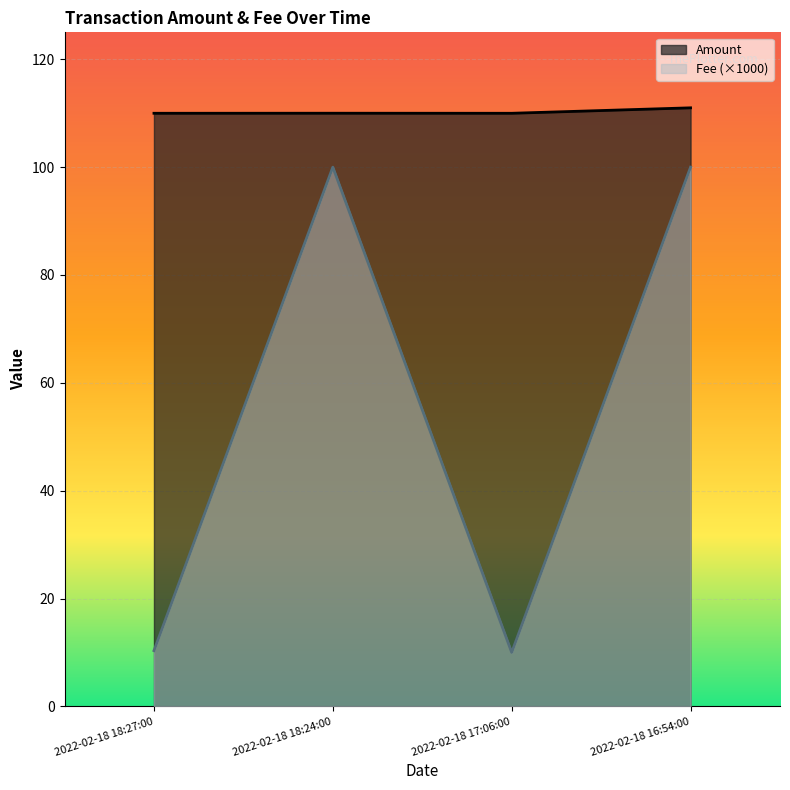

What is the sum of all Fee values?

220.3